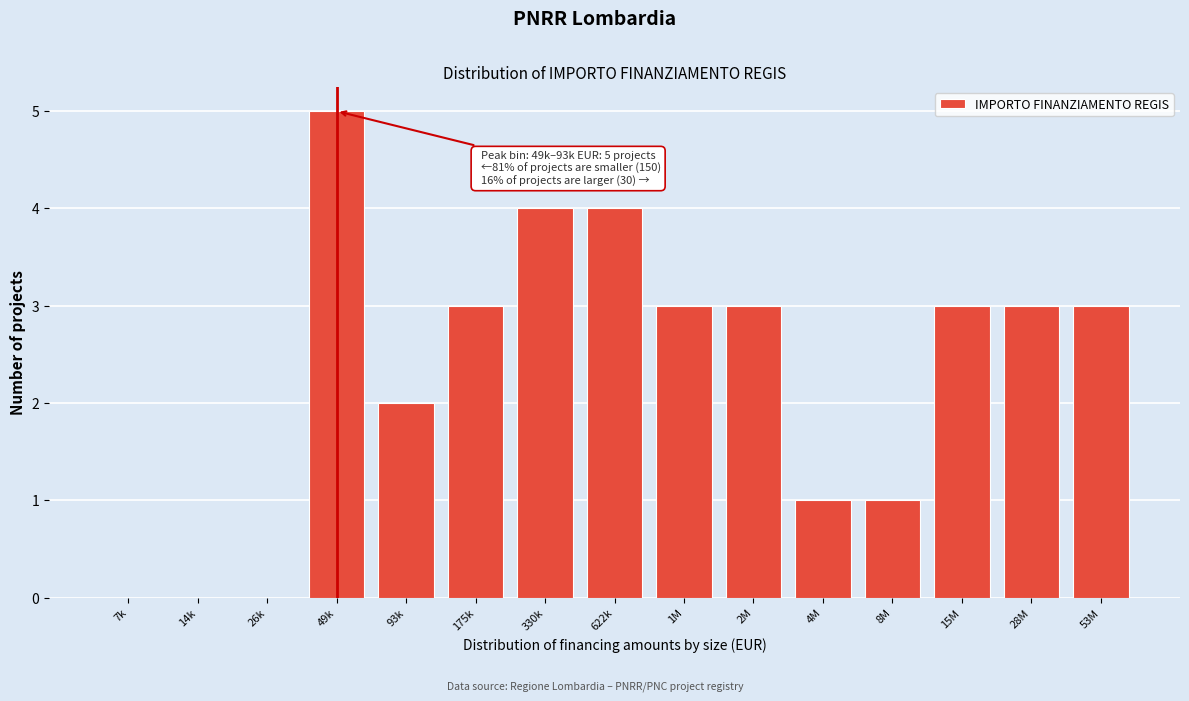

Reading left to right, extract all data points from this chart.

7k=0	14k=0	26k=0	49k=5	93k=2	175k=3	330k=4	622k=4	1M=3	2M=3	4M=1	8M=1	15M=3	28M=3	53M=3